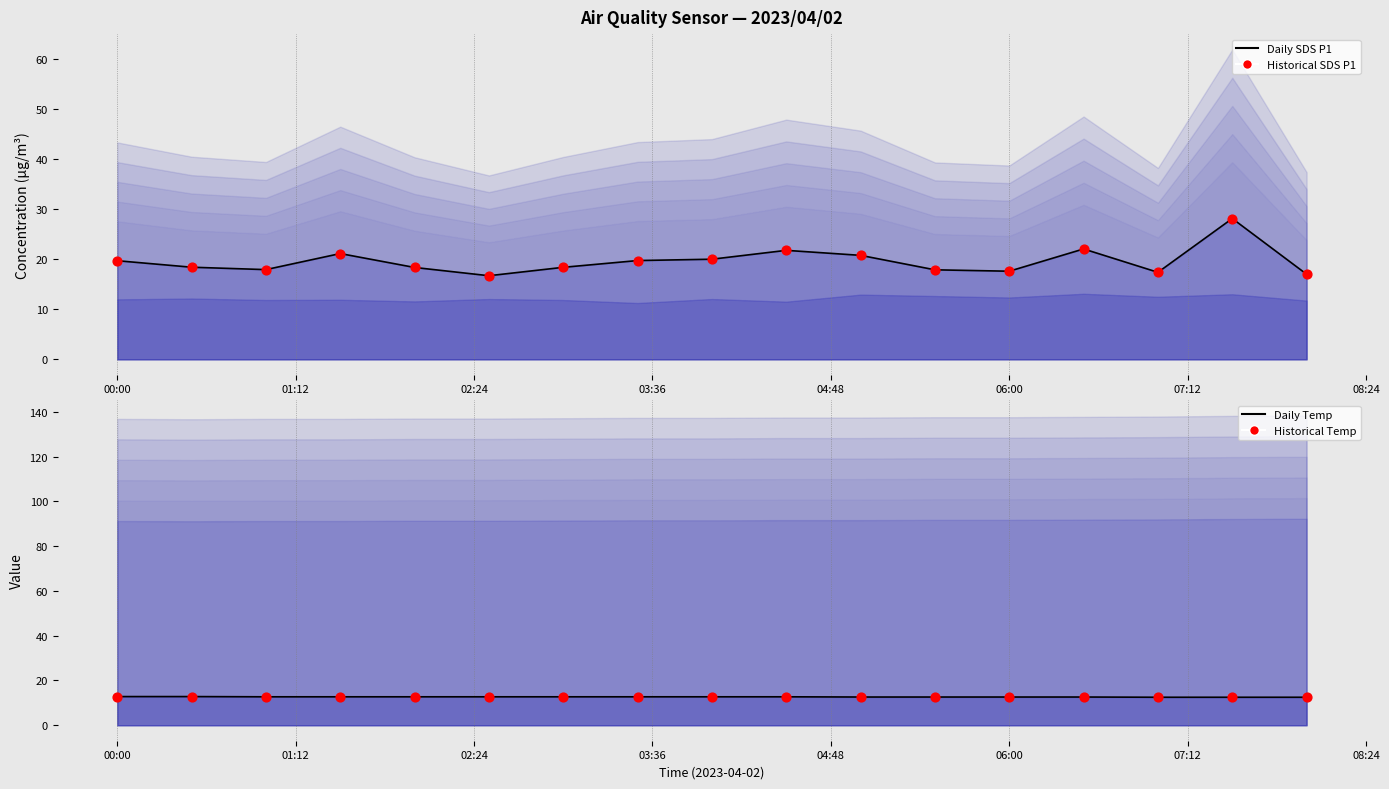

Which series reaches the maximum Y coordinate?

Daily SDS P1